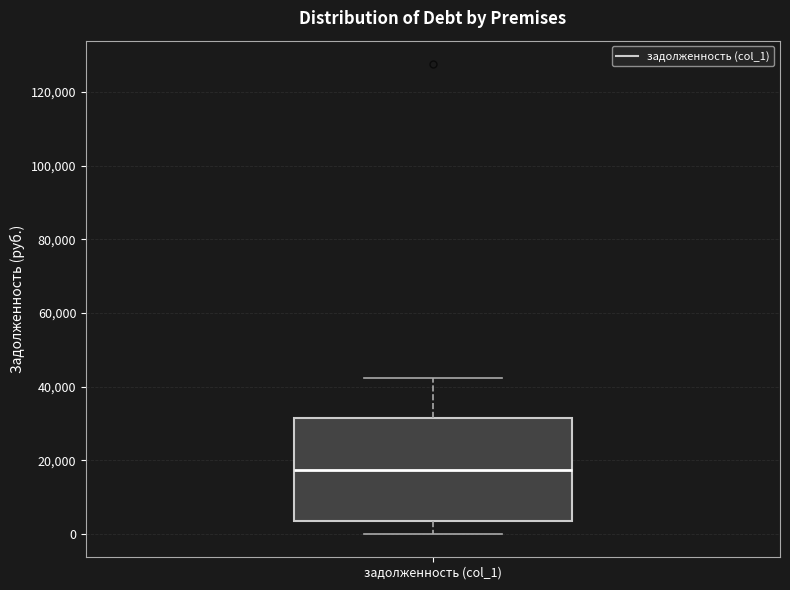

Where does the upper whisker of the box for задолженность (col_1) end on the y-axis? The values are not printed on the chart, so give them approximately, as read against the axis.

42000